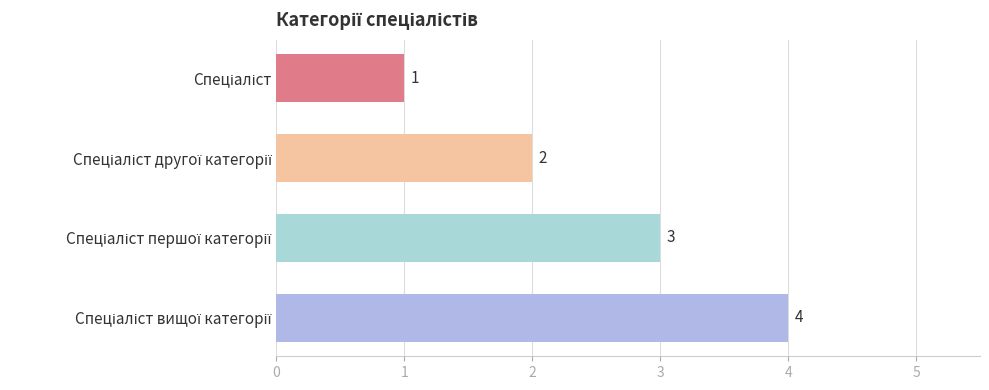

What is the difference between the maximum and minimum values?

3